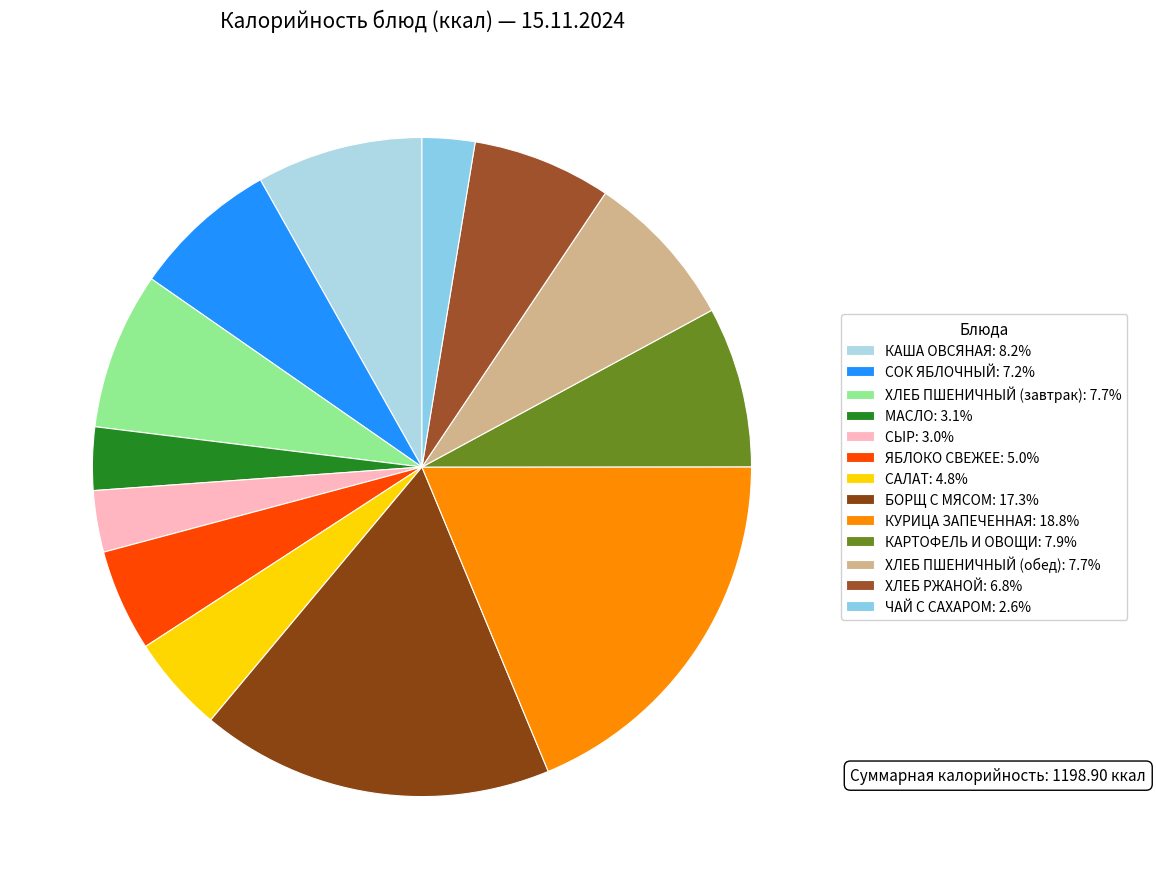

Rank the categories by value from highest to lowest.

КУРИЦА ЗАПЕЧЕННАЯ, БОРЩ С МЯСОМ, КАША ОВСЯНАЯ, КАРТОФЕЛЬ И ОВОЩИ, ХЛЕБ ПШЕНИЧНЫЙ (завтрак), ХЛЕБ ПШЕНИЧНЫЙ (обед), СОК ЯБЛОЧНЫЙ, ХЛЕБ РЖАНОЙ, ЯБЛОКО СВЕЖЕЕ, САЛАТ, МАСЛО, СЫР, ЧАЙ С САХАРОМ